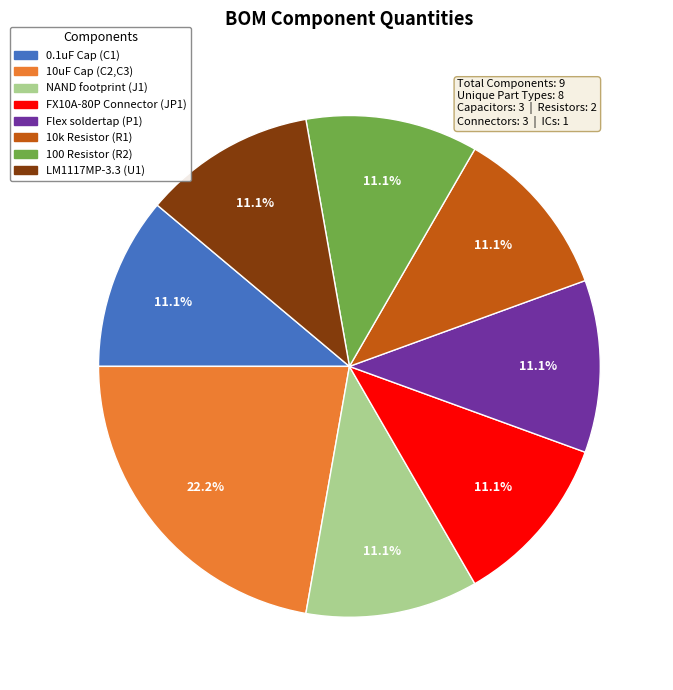

Approximately how many times larger is the value at 10k Resistor (R1) compared to LM1117MP-3.3 (U1)?

1.0